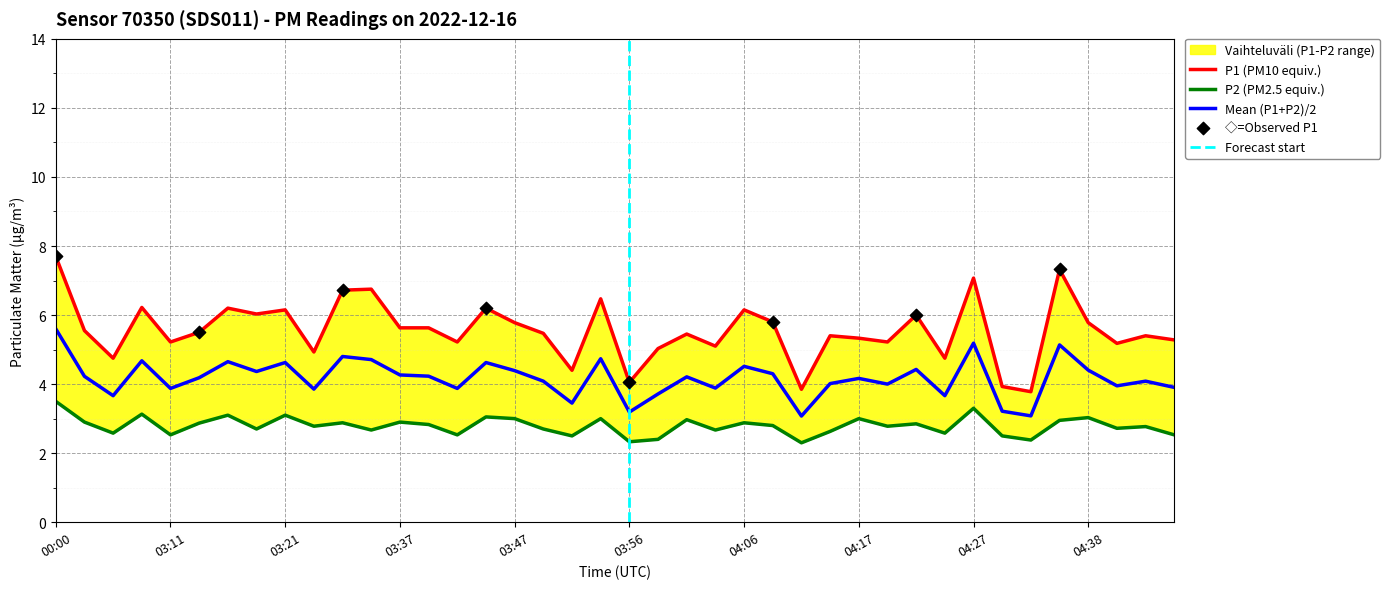

At how many categories does at least one series exceed 3?

40